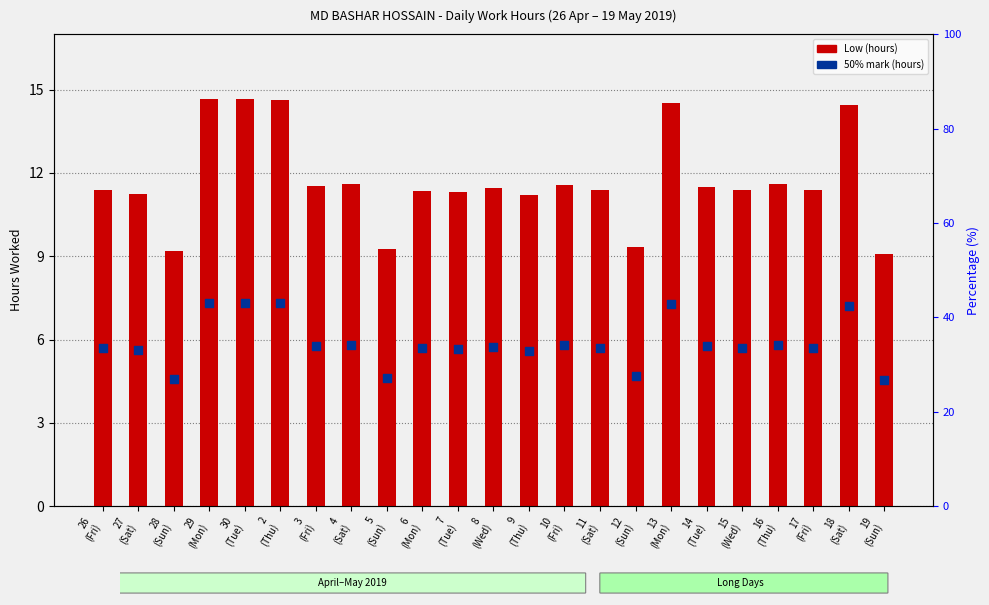

What is the total value across all series at 17
(Fri)?

17.1